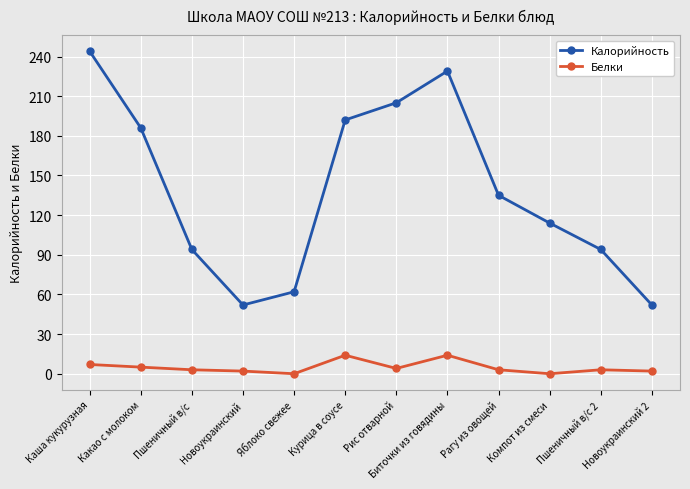

Rank the series by their maximum value, from highest to lowest.

Калорийность, Белки